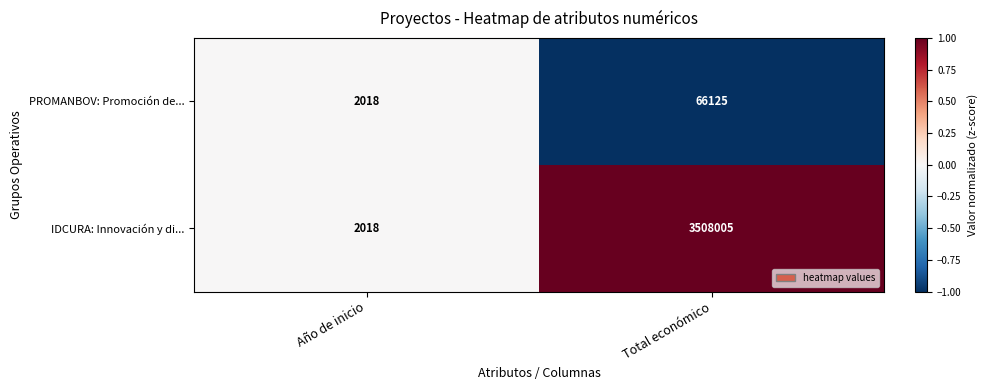

Count the number of categories in the chart.

2